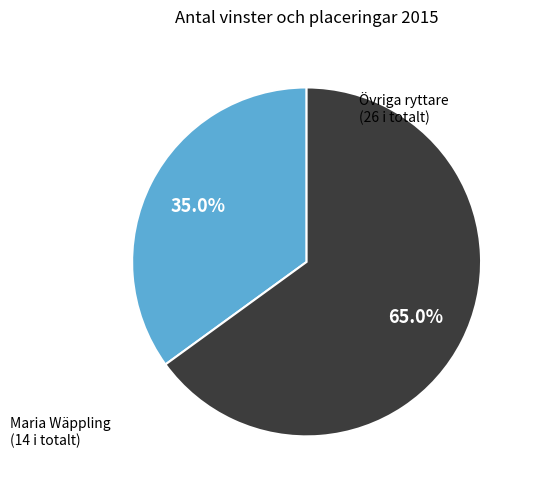

Rank the categories by value from lowest to highest.

Maria Wäppling (14 i totalt), Övriga ryttare (26 i totalt)